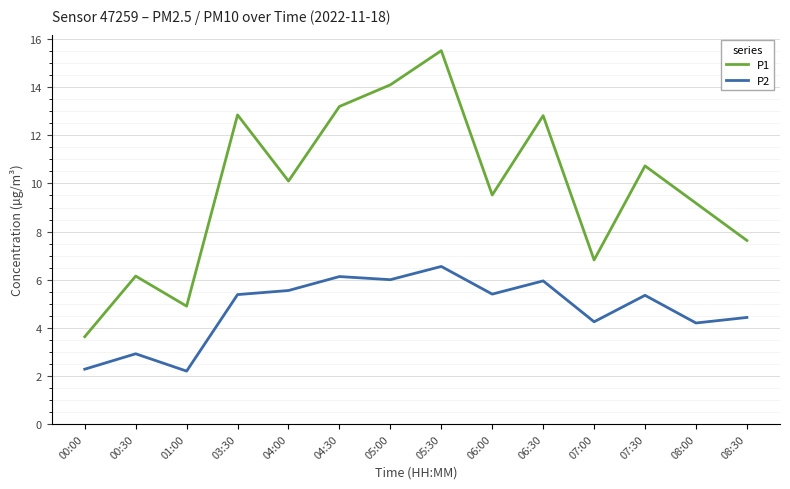

What position from the right is 00:00?

14